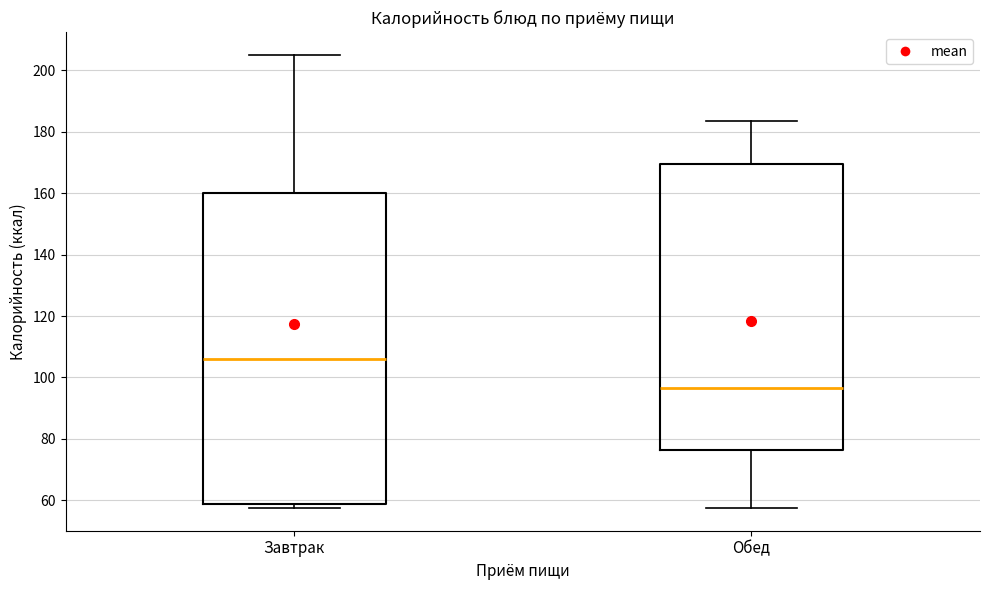

Which box's median line is the highest?

Завтрак